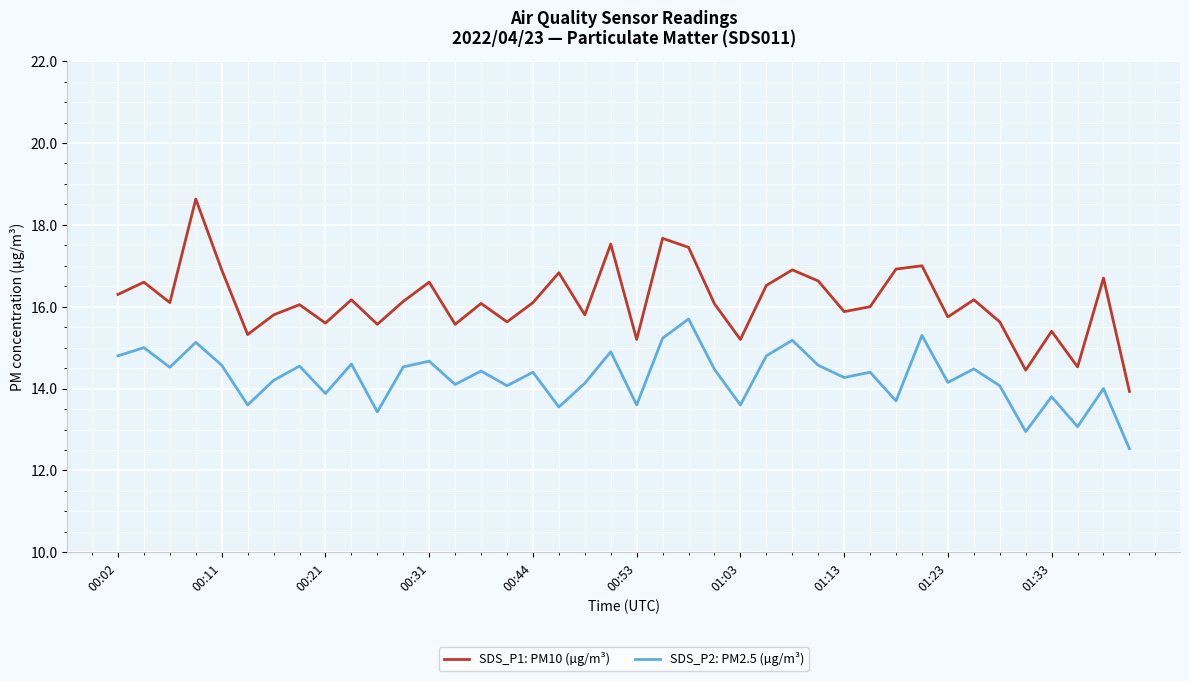

What are all the series names shown in the legend?

SDS_P1: PM10 (µg/m³), SDS_P2: PM2.5 (µg/m³)